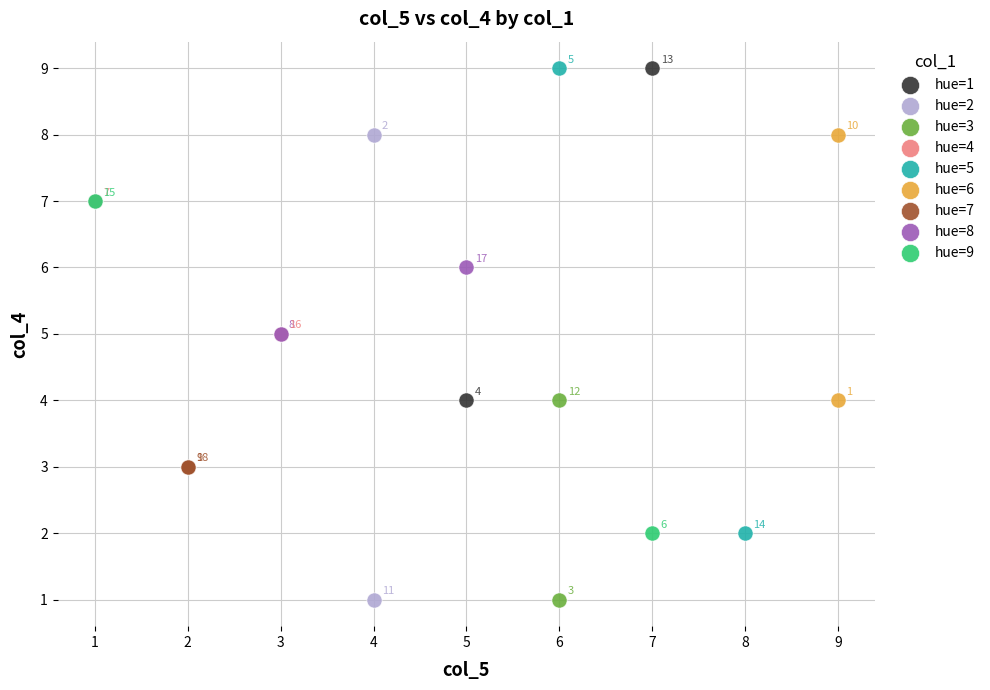

What are all the series names shown in the legend?

hue=1, hue=2, hue=3, hue=4, hue=5, hue=6, hue=7, hue=8, hue=9